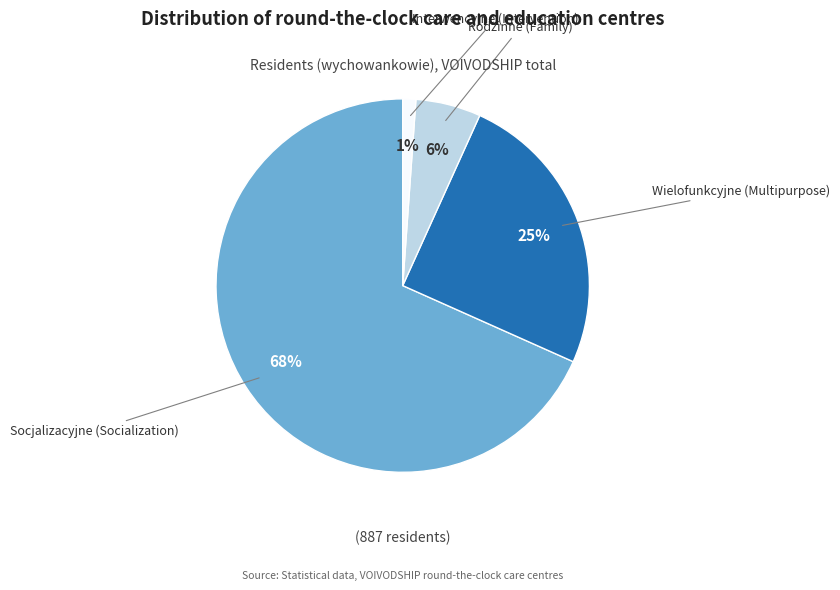

Between Rodzinne (Family) and Interwencyjne (Intervention), which is larger?

Rodzinne (Family)